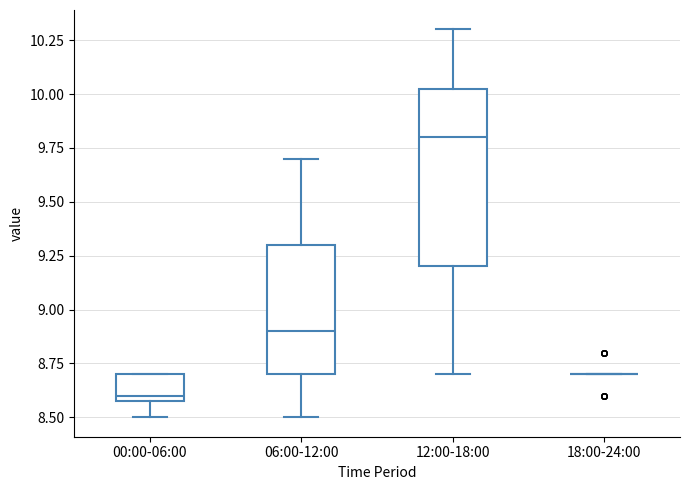

Reading left to right, read every box against the y-axis: the position of its median line, the range the box covers, and the ends of its whiskers. The values are not printed on the chart, so give them approximately, as read against the axis.

00:00-06:00: median 8.60 (just above the box's lower edge), box 8.60 to 8.70, whiskers 8.50 to 8.70
06:00-12:00: median 8.90, box 8.70 to 9.30, whiskers 8.50 to 9.70
12:00-18:00: median 9.80, box 9.20 to 10.05, whiskers 8.70 to 10.30
18:00-24:00: box collapsed to a line at 8.70, whiskers 8.70 to 8.70